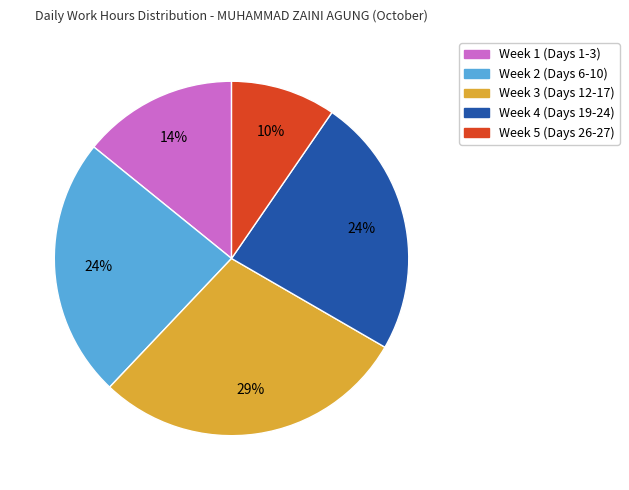

Is there any slice that represents more than half of the pie?

No